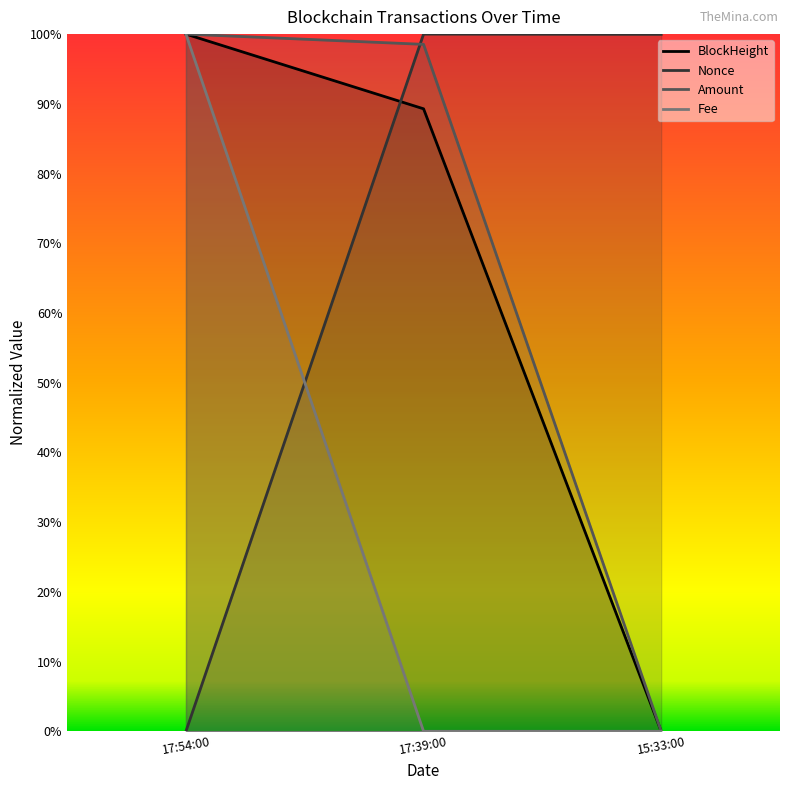

How many distinct data groups are displayed?

4